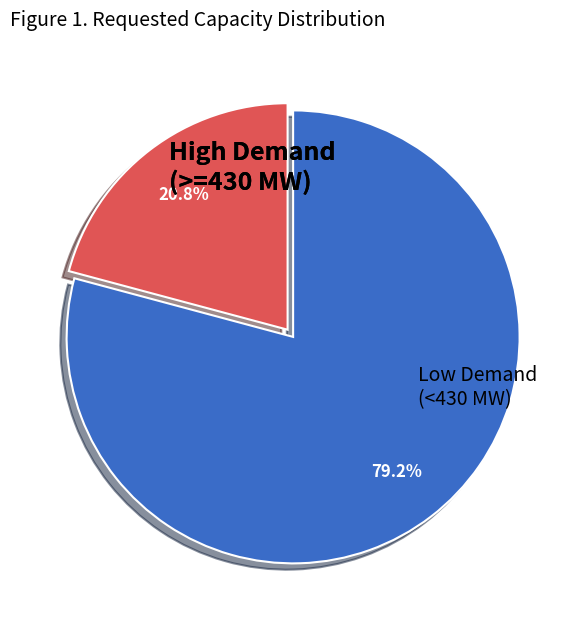

Does any single category account for the majority?

Yes